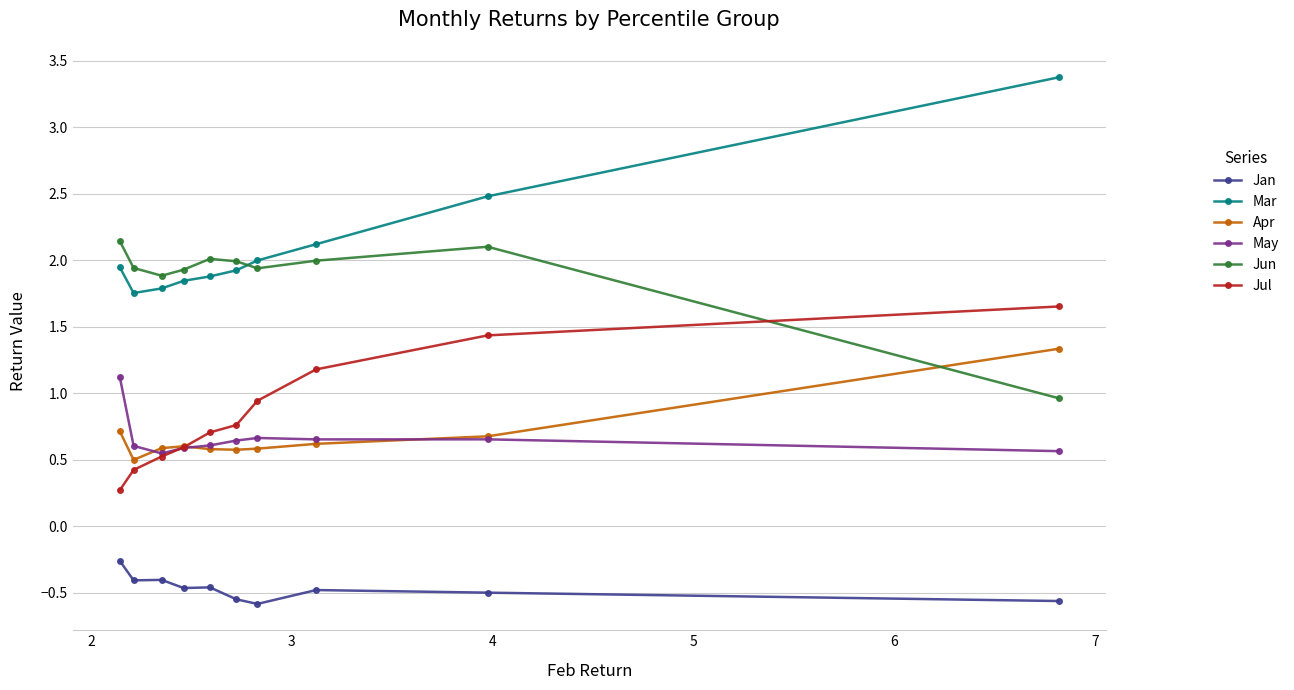

True or false: Jan and Jun intersect in this chart.

False